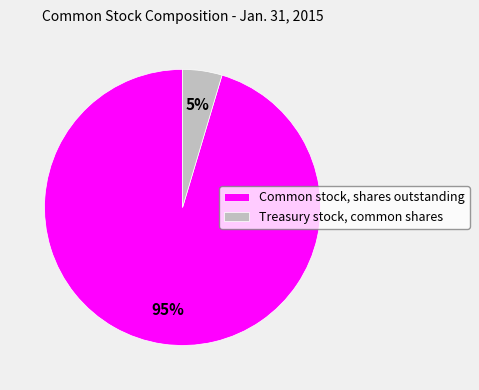

To the nearest percent, what percentage of the pie is Common stock, shares outstanding?

95%